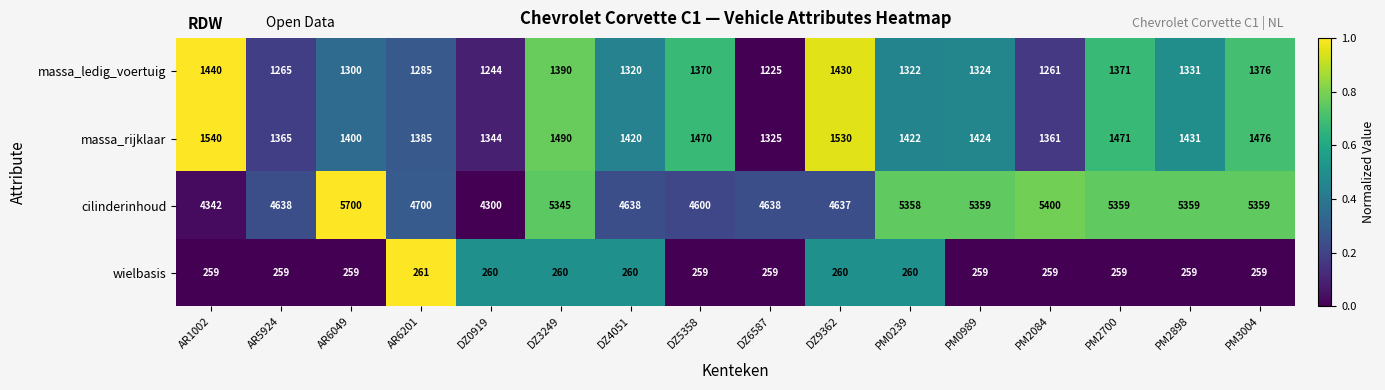

What is the greatest value displayed?

5700